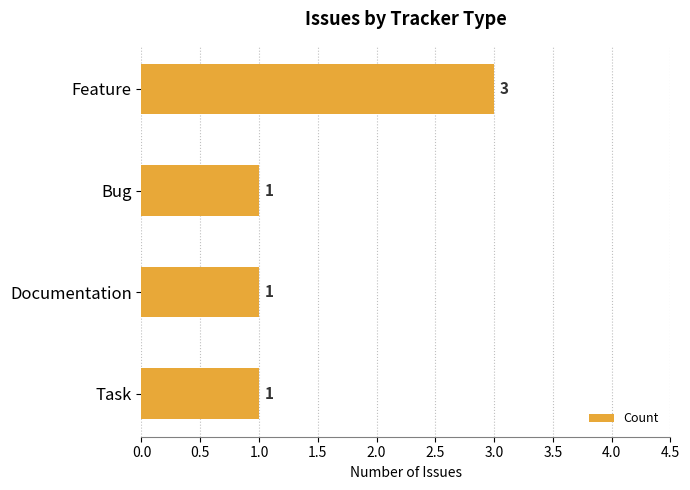

Reading top to bottom, transcribe all the data shown in this chart.

3	1	1	1